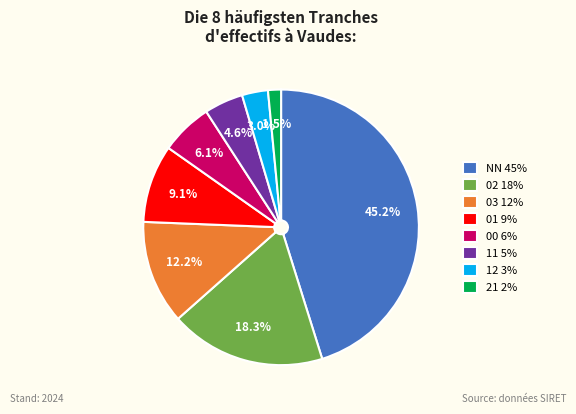

Does 11 represent more than half of the total?

No